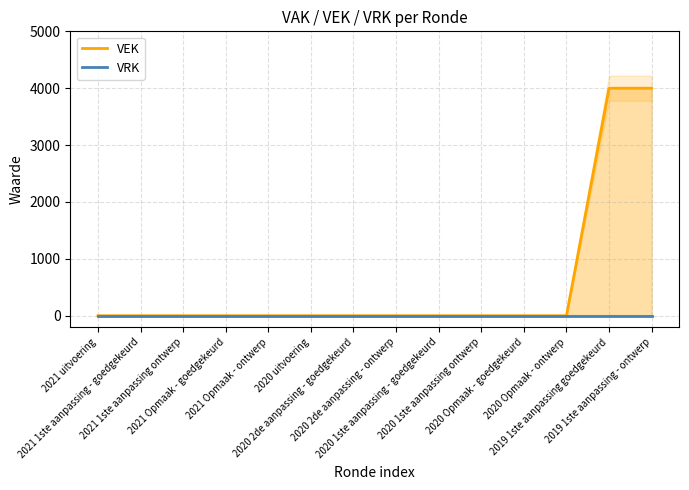

True or false: VRK has more than 0 points higher than both neighbors.

False